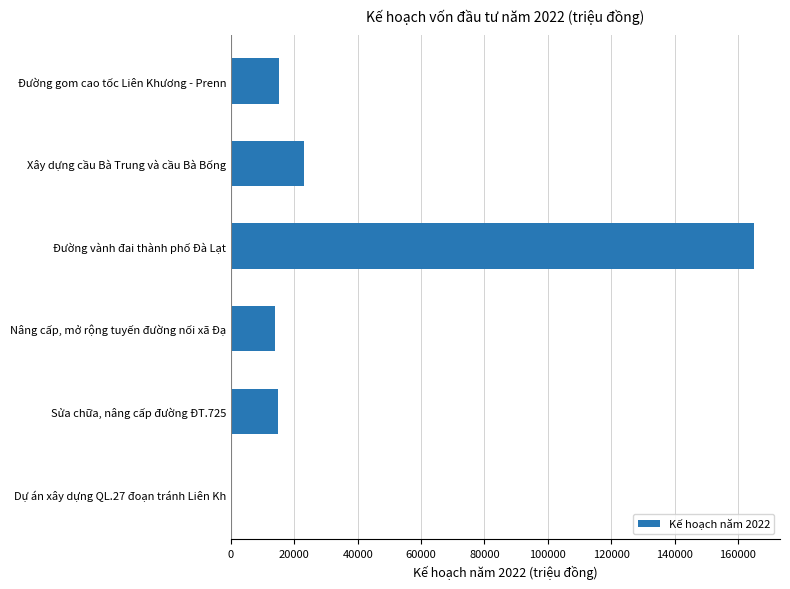

How many data points does each series have?

6